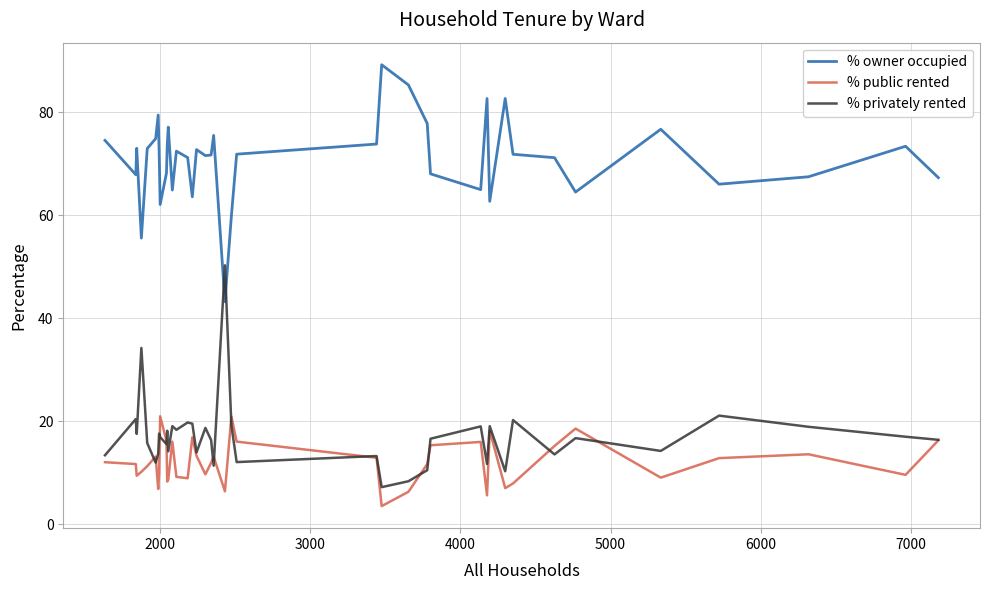

What is the lowest value of the % privately rented series?

7.2